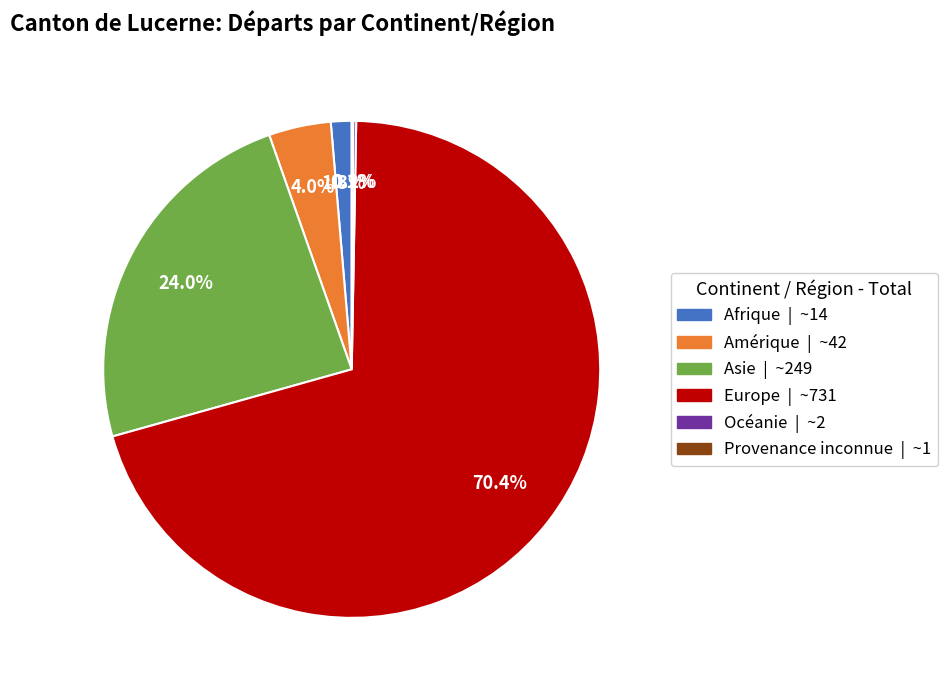

Is there a majority slice in this chart?

Yes